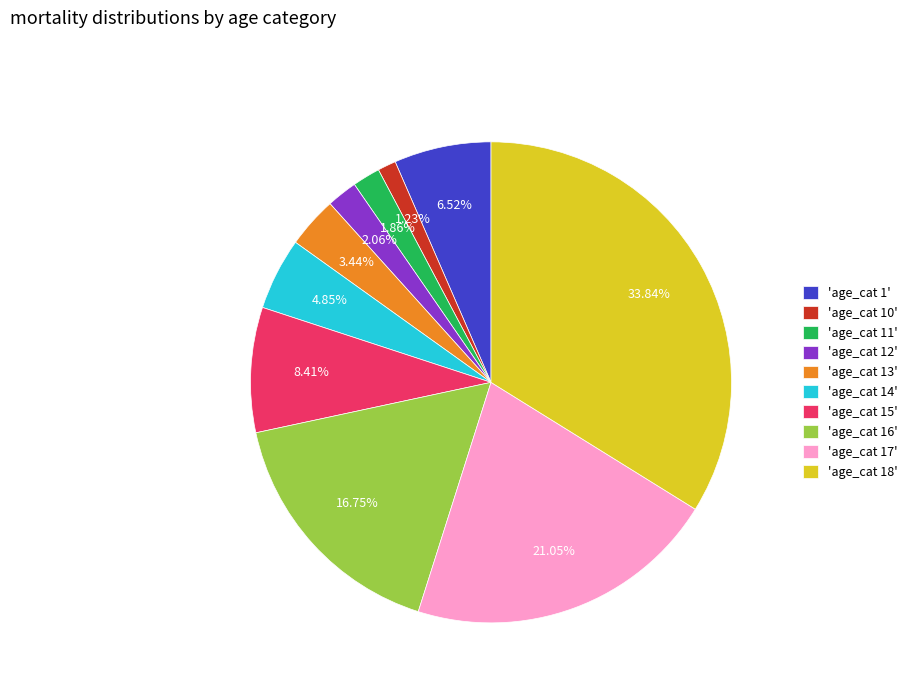

How many slices are in this pie chart?

10